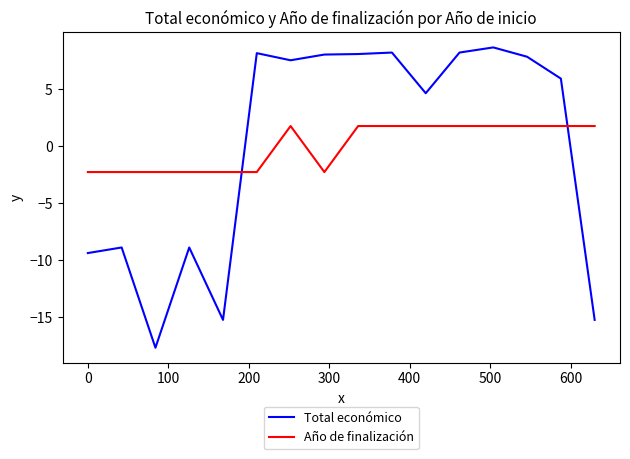

What is the minimum value shown in the chart?

-17.7